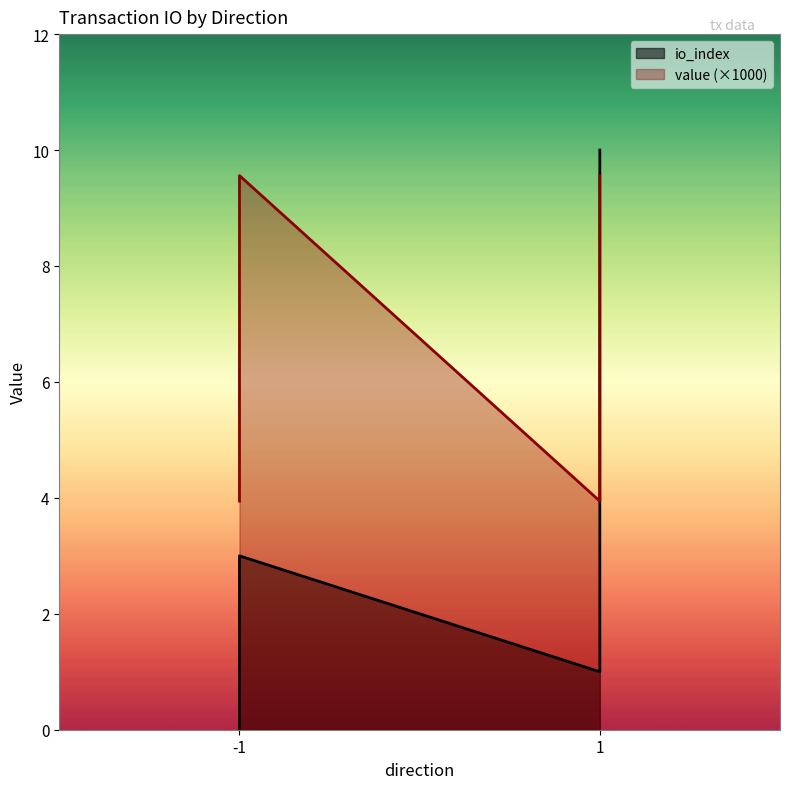

True or false: the data has more than 1 interior local peaks.

False